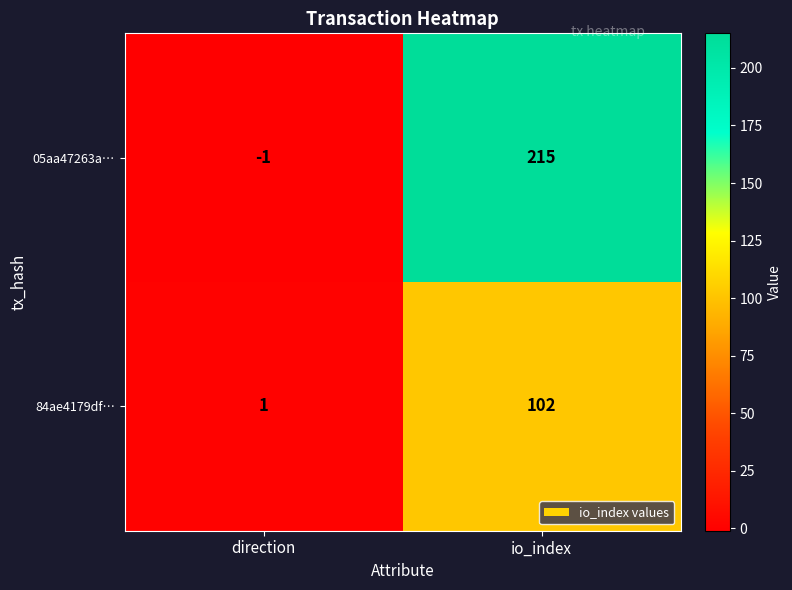

What is the smallest value displayed?

-1